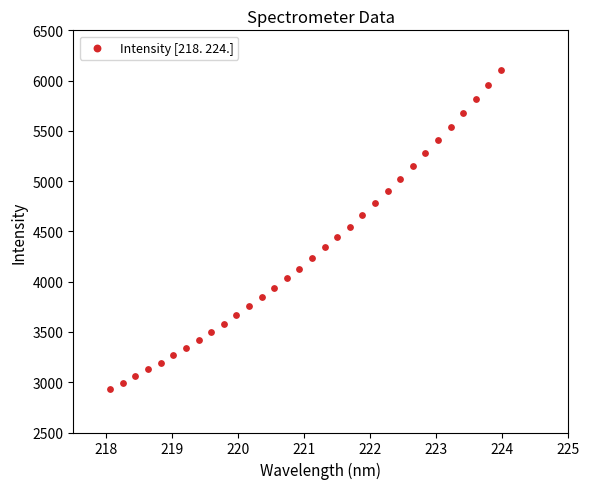

What is the range of X values (max minus min)?

5.9